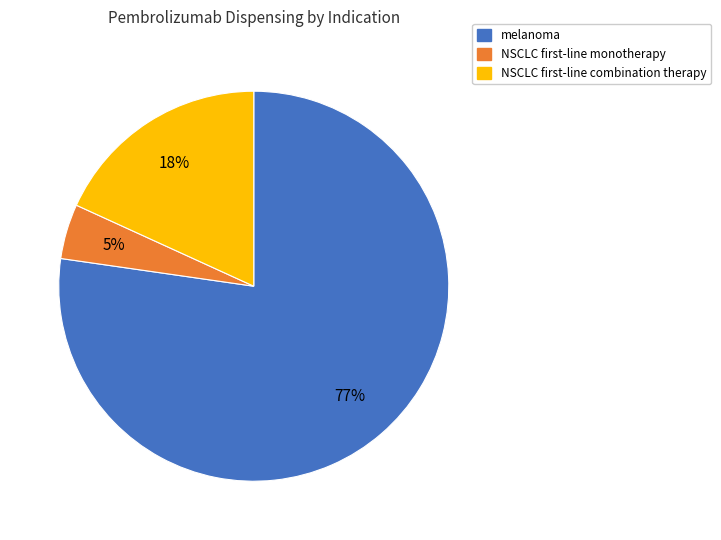

To the nearest percent, what portion does melanoma represent?

77%